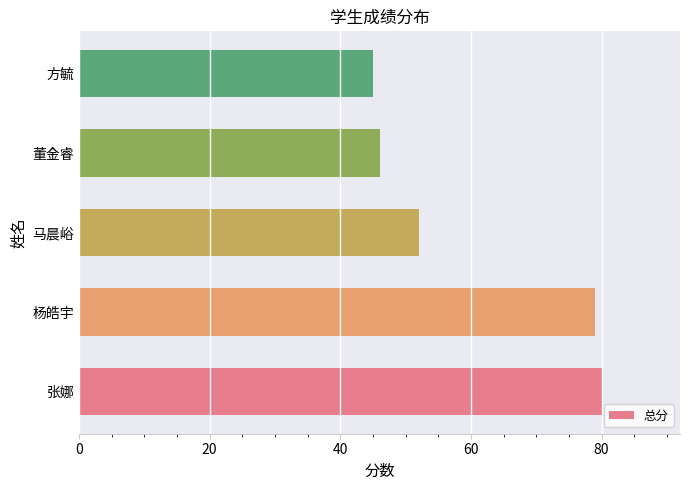

How many bars are there in total?

5